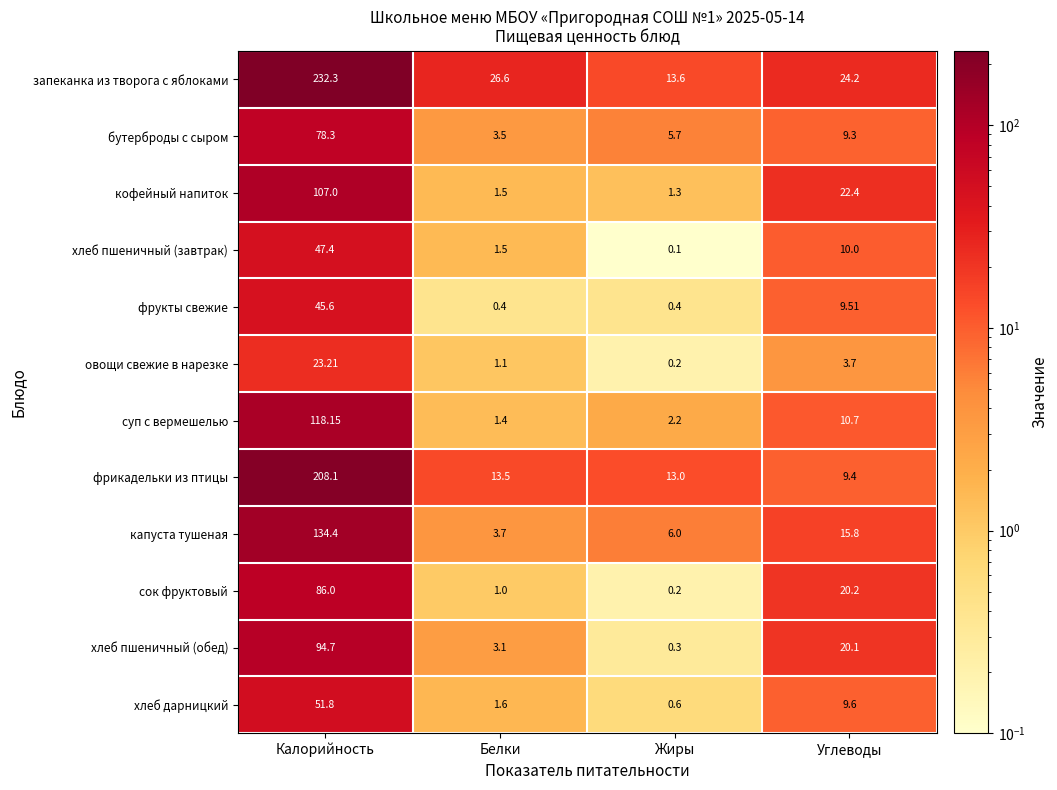

Between Калорийность and Белки, which series saw the biggest shift?

запеканка из творога с яблоками